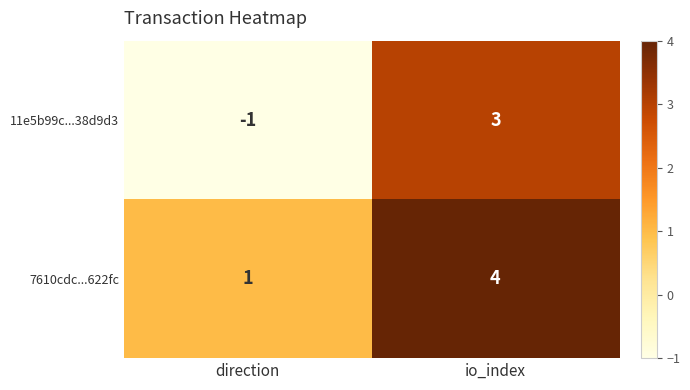

Rank the categories by 7610cdc...622fc value from highest to lowest.

io_index, direction